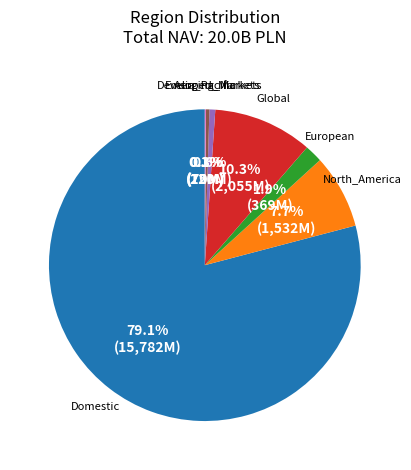

Is there a majority slice in this chart?

Yes